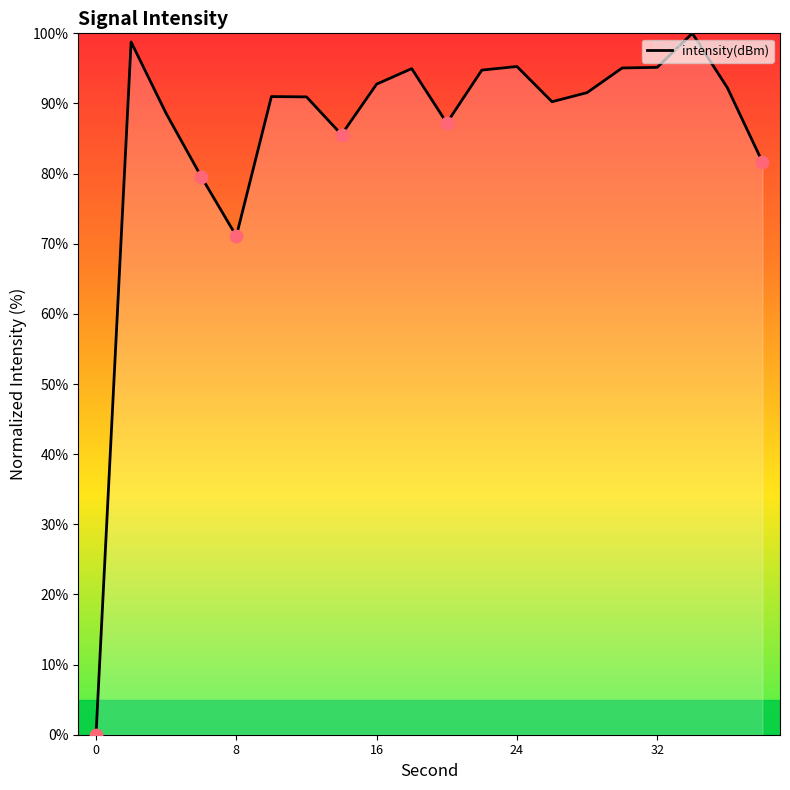

What is the difference between the maximum and minimum values?

100.0